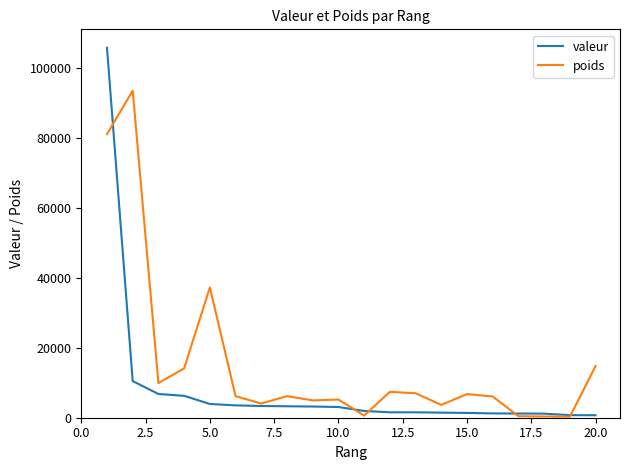

Which series has the largest total across all categories?

poids